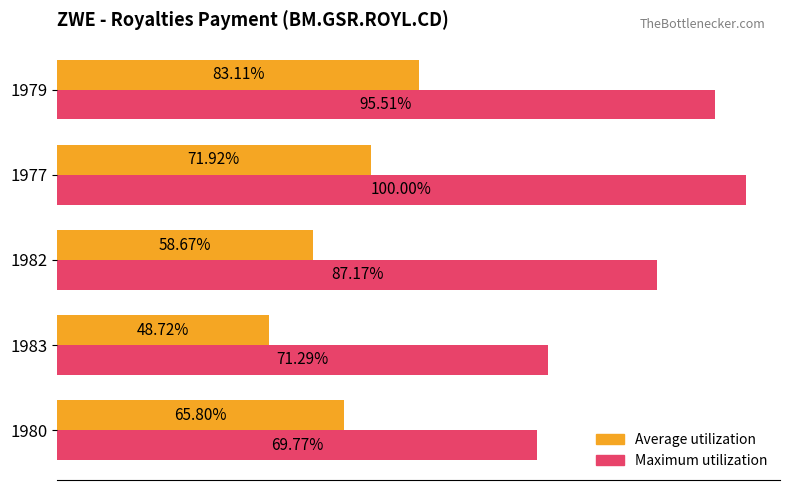

What are all the series names shown in the legend?

Average utilization, Maximum utilization